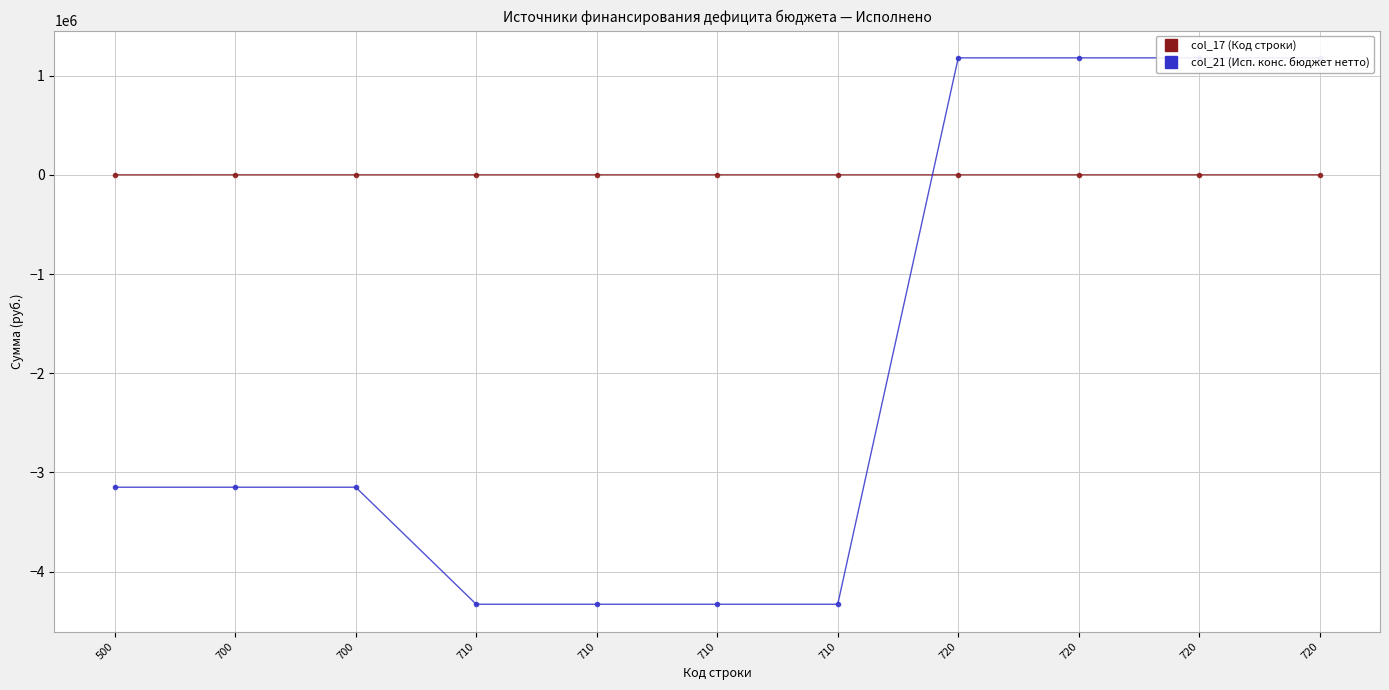

At 500, list the series in order from largest to smallest.

col_17 (Код строки), col_21 (Исп. конс. бюджет нетто)